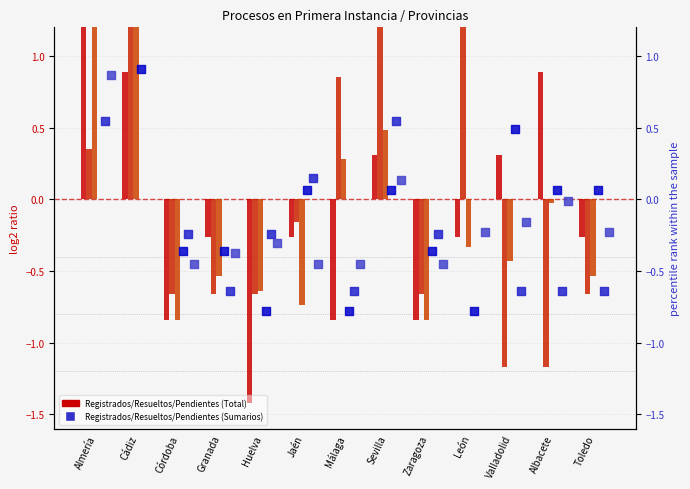

What is the total value across all series at Málaga?

-1.6